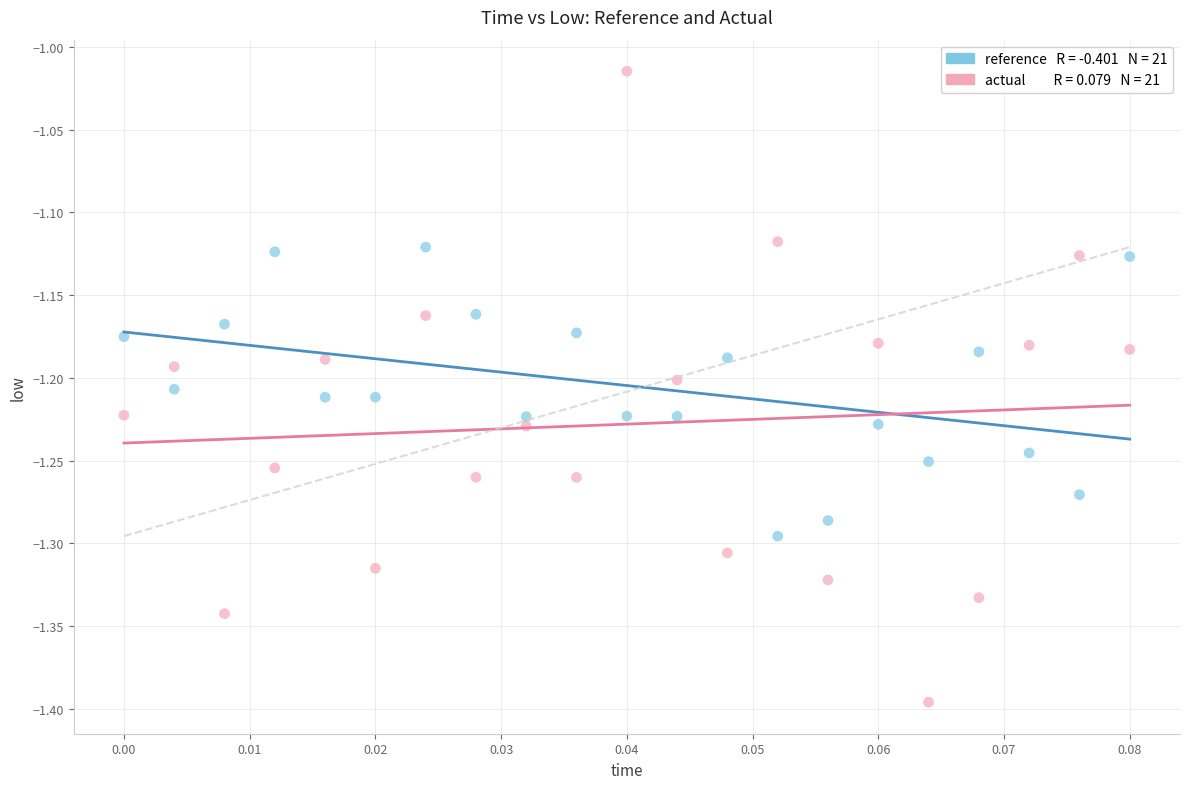

Across all data points, what is the range of Y values (max minus min)?

0.4